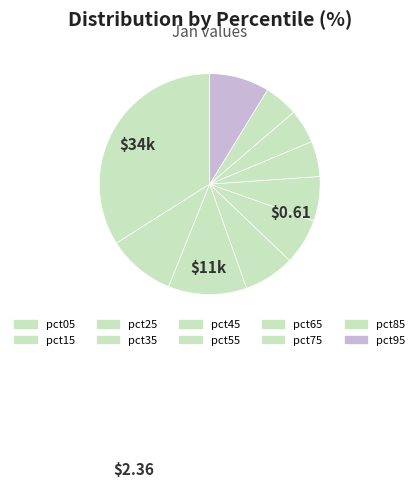

Which slice is the largest?

pct05